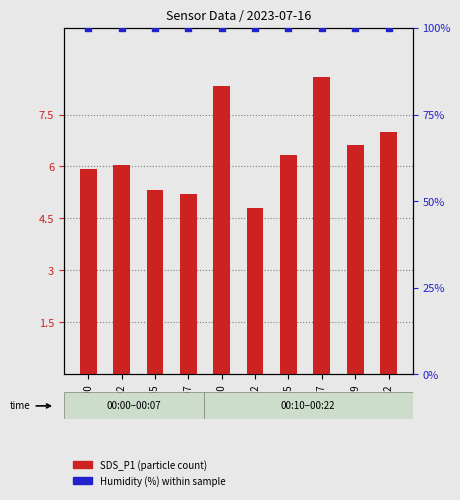

What are all the series names shown in the legend?

SDS_P1 (particle count), Humidity (%)